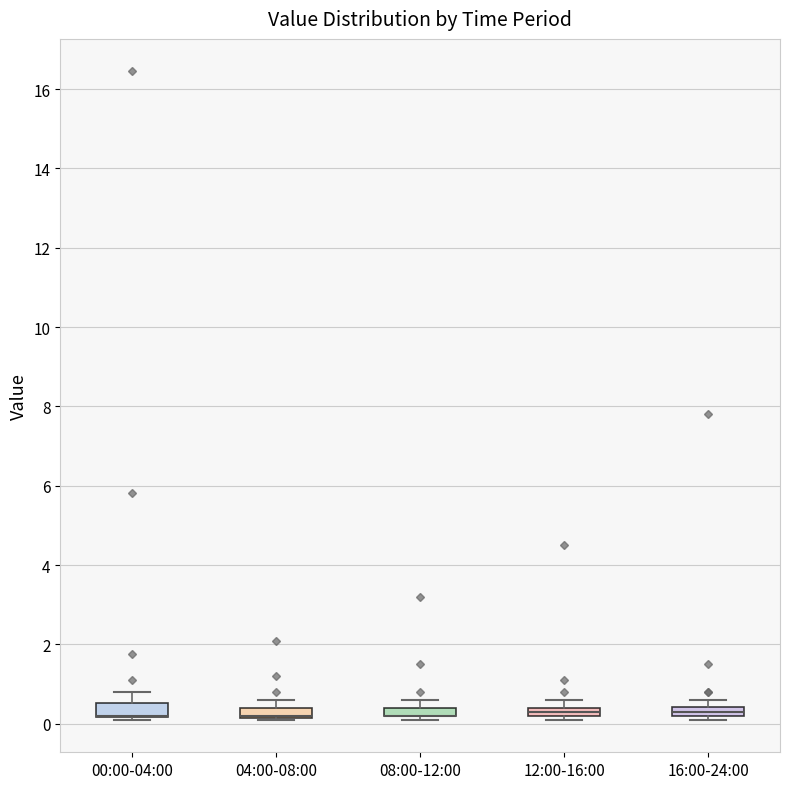

Where is the lower edge of the box for 12:00-16:00 on the y-axis? The values are not printed on the chart, so give them approximately, as read against the axis.

0.2